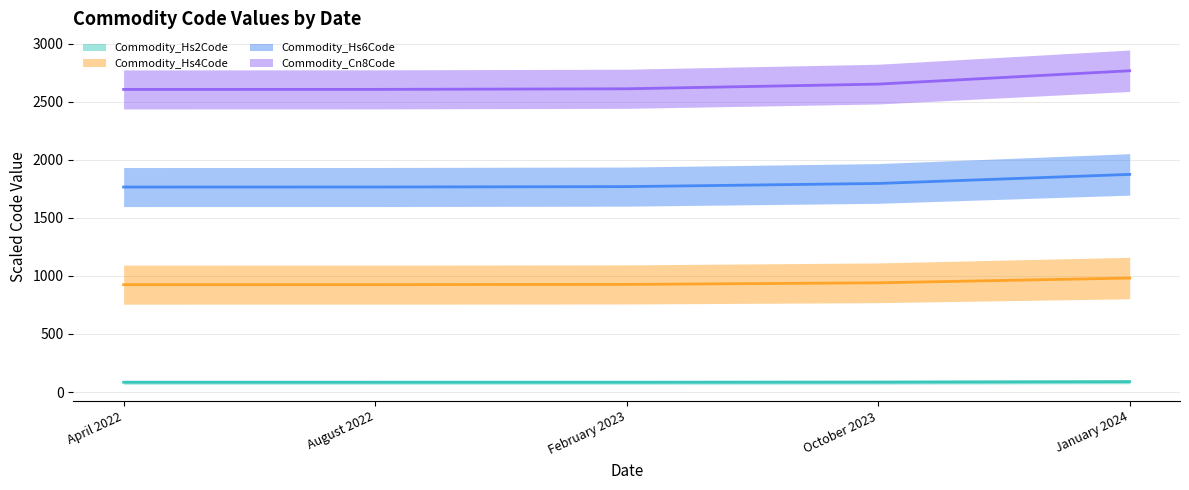

Does the chart have visible grid lines?

Yes